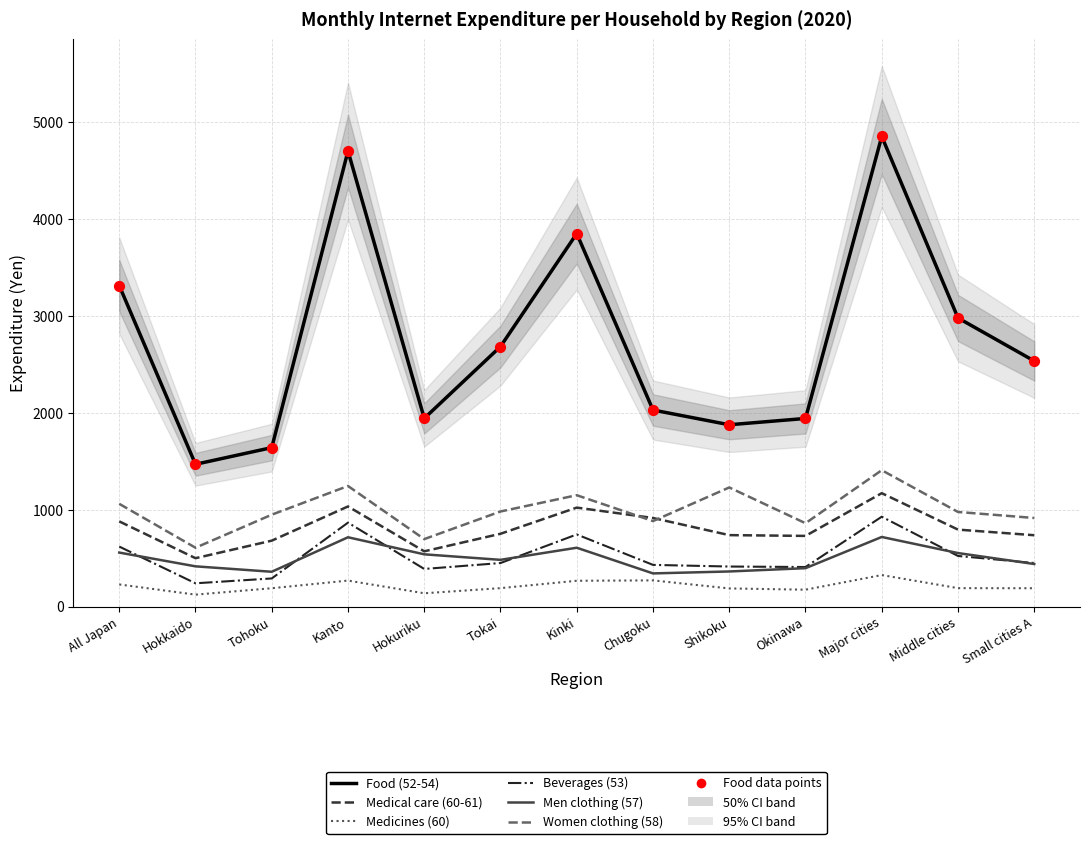

At how many categories does at least one series exceed 4195?

2